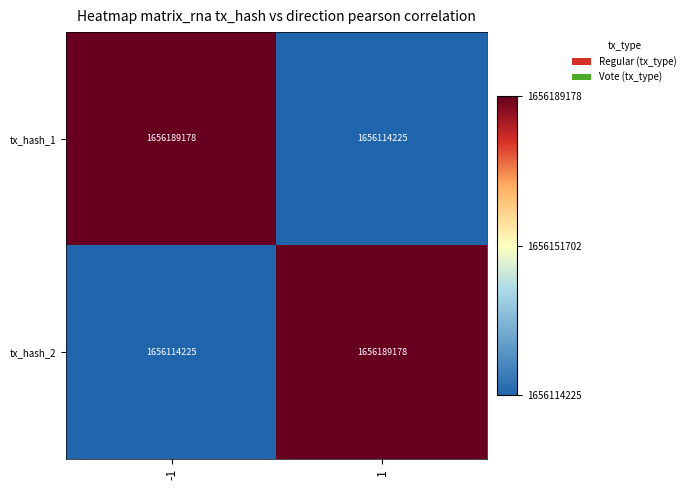

Reading right to left, transcribe all the data shown in this chart.

tx_hash_1: 1656114225	1656189178
tx_hash_2: 1656189178	1656114225